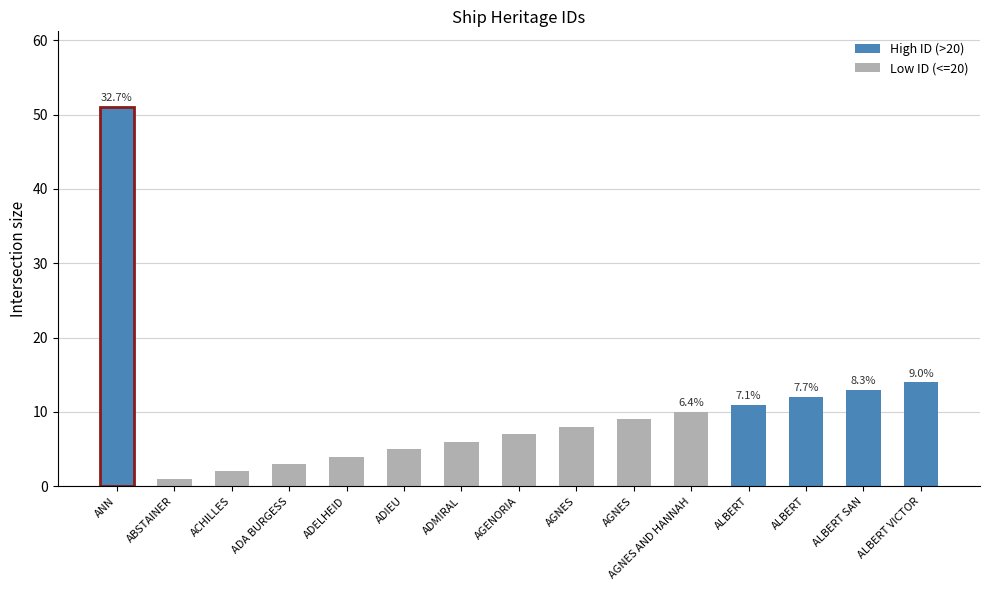

Reading left to right, what are all the values shown in this chart?

ANN=51	ABSTAINER=1	ACHILLES=2	ADA BURGESS=3	ADELHEID=4	ADIEU=5	ADMIRAL=6	AGENORIA=7	AGNES=8	AGNES=9	AGNES AND HANNAH=10	ALBERT=11	ALBERT=12	ALBERT SAN=13	ALBERT VICTOR=14